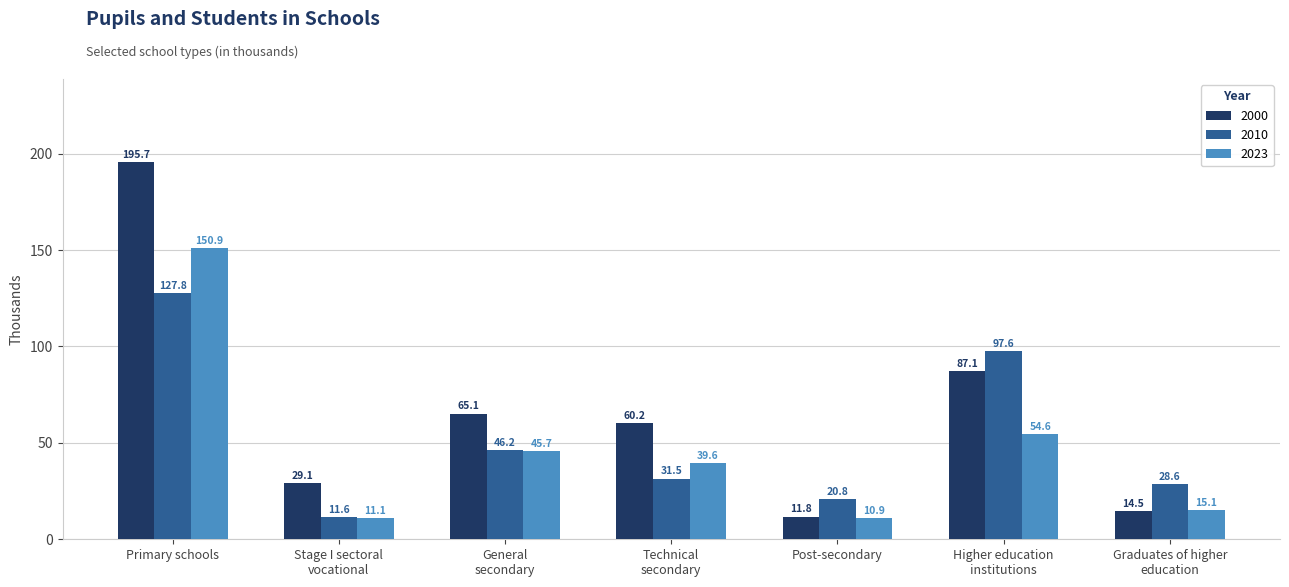

Are the bars grouped side by side (vs. stacked)?

Yes